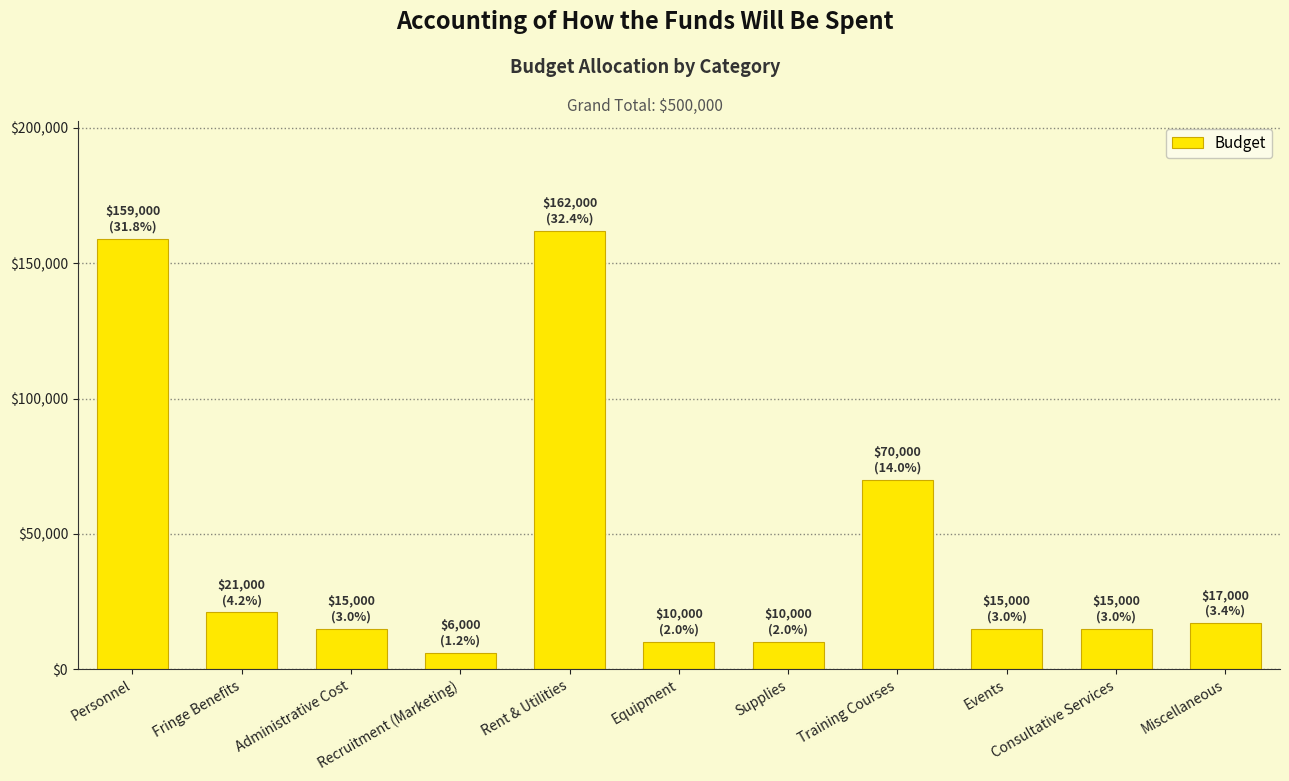

What is the greatest value displayed?

162000